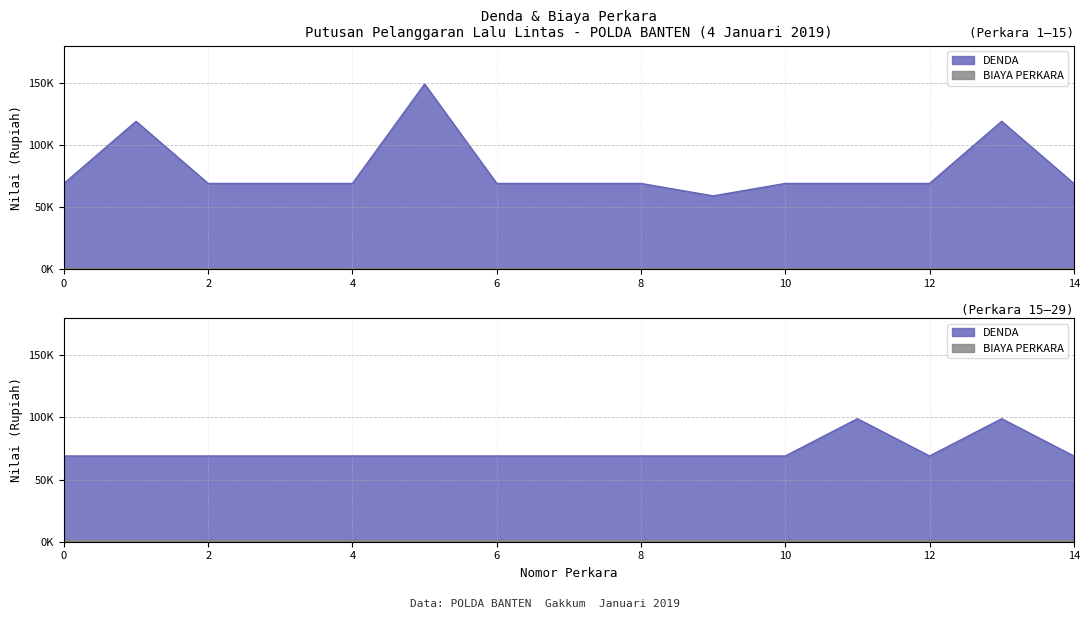

Which series has the widest spread of values?

DENDA